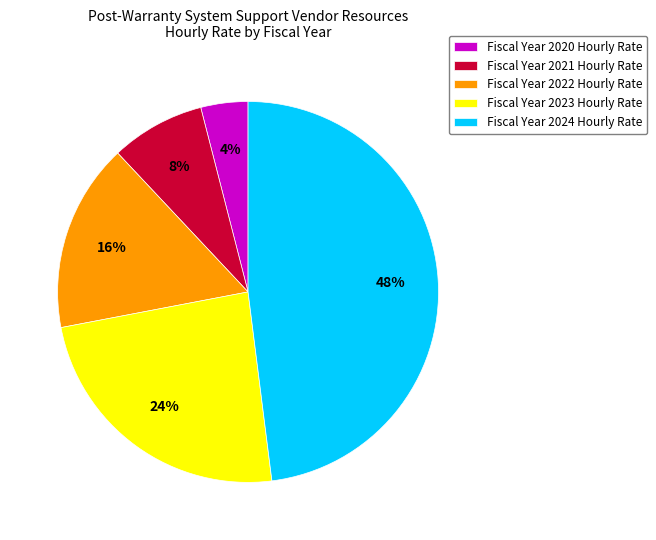

To the nearest percent, what percentage of the pie is Fiscal Year 2022?

16%